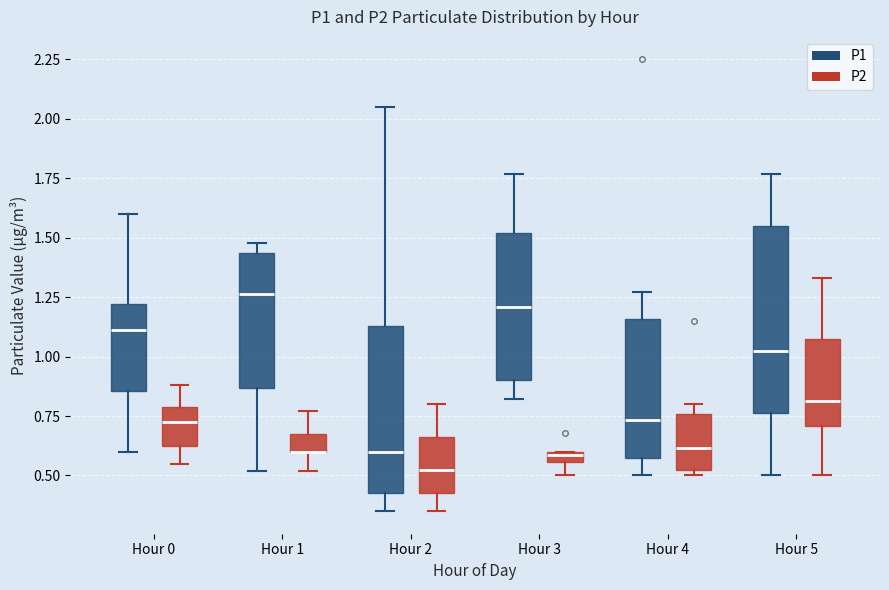

Comparing the boxes themselves (not the whiskers), which one is the tallest?

Hour 5 (P1)